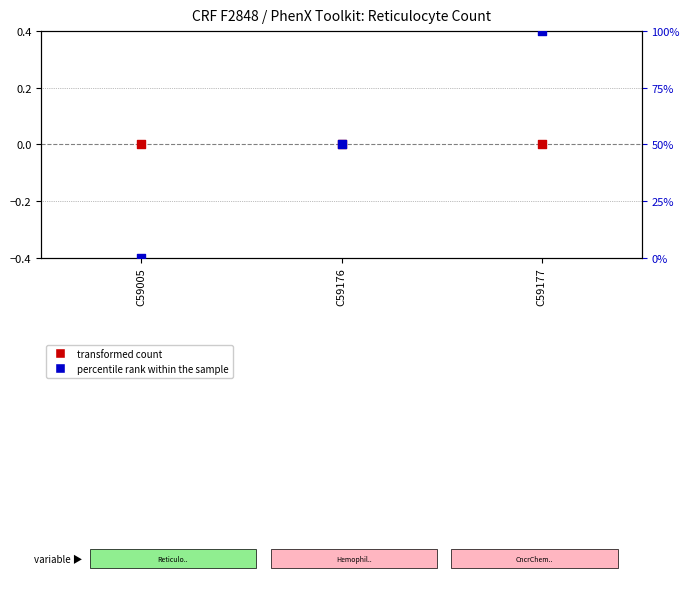

At how many categories does at least one series exceed 75?

1